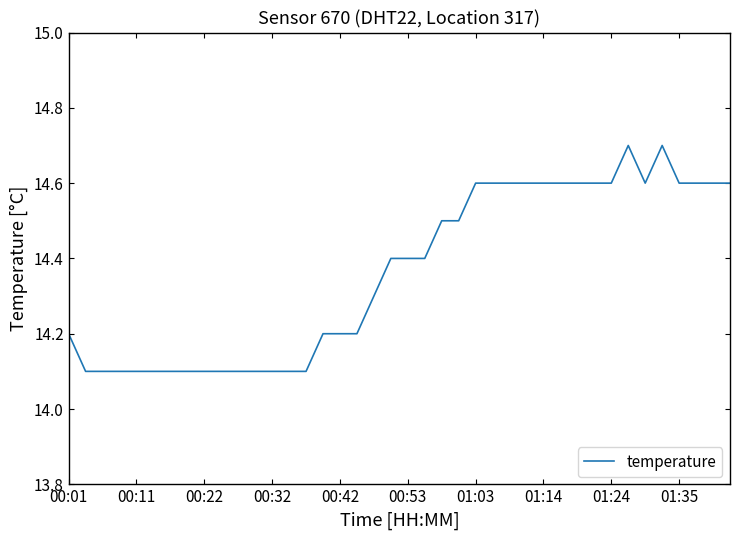

Count the values in the range 14 to 15.

40